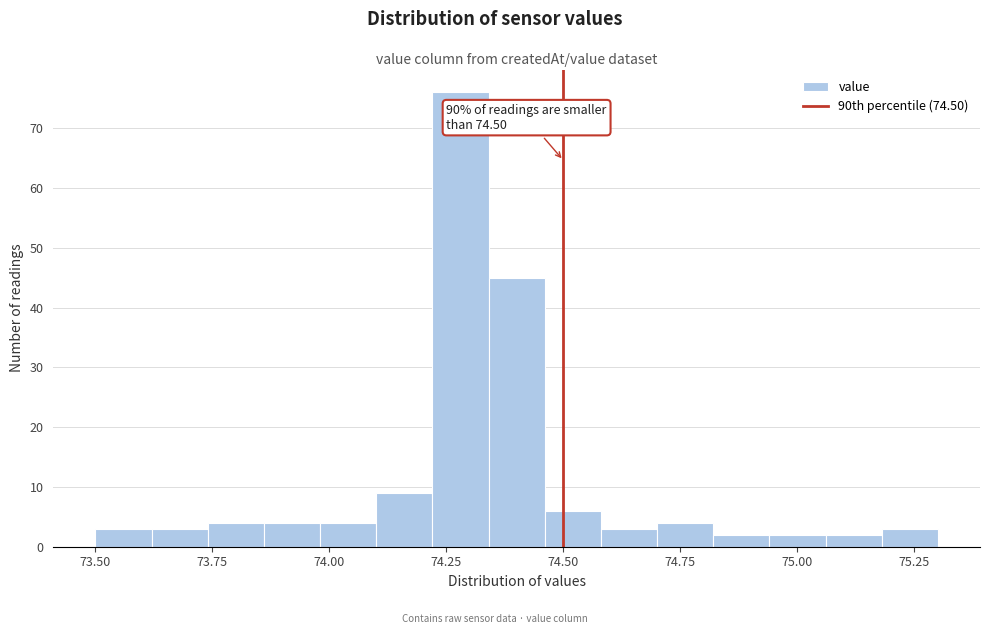

Read against the x-axis, roughly where is the centre of the tallest bar?

74.30